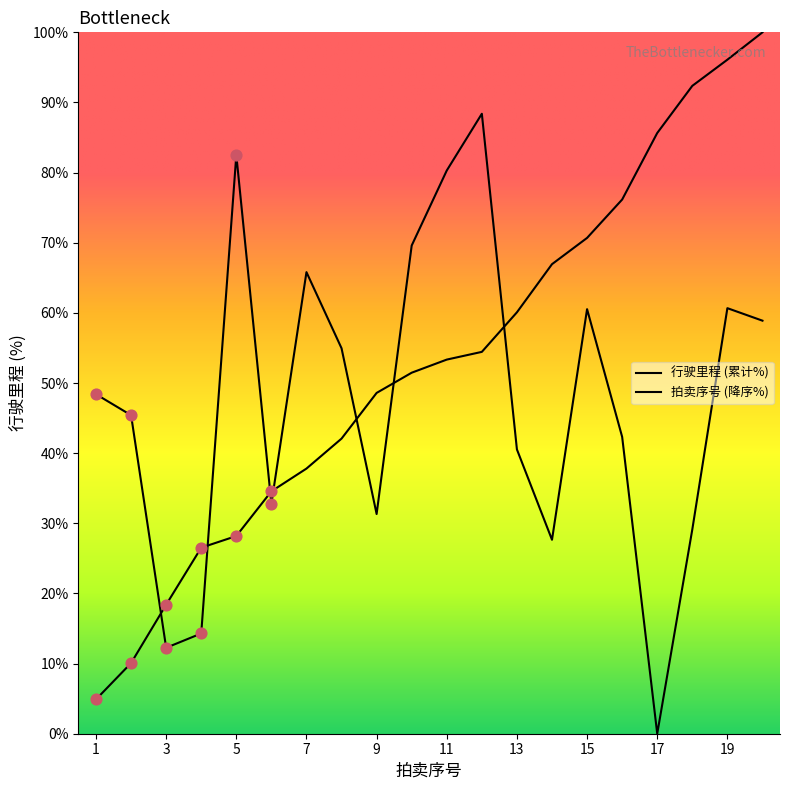

At which category is the sum across all series the highest?

20